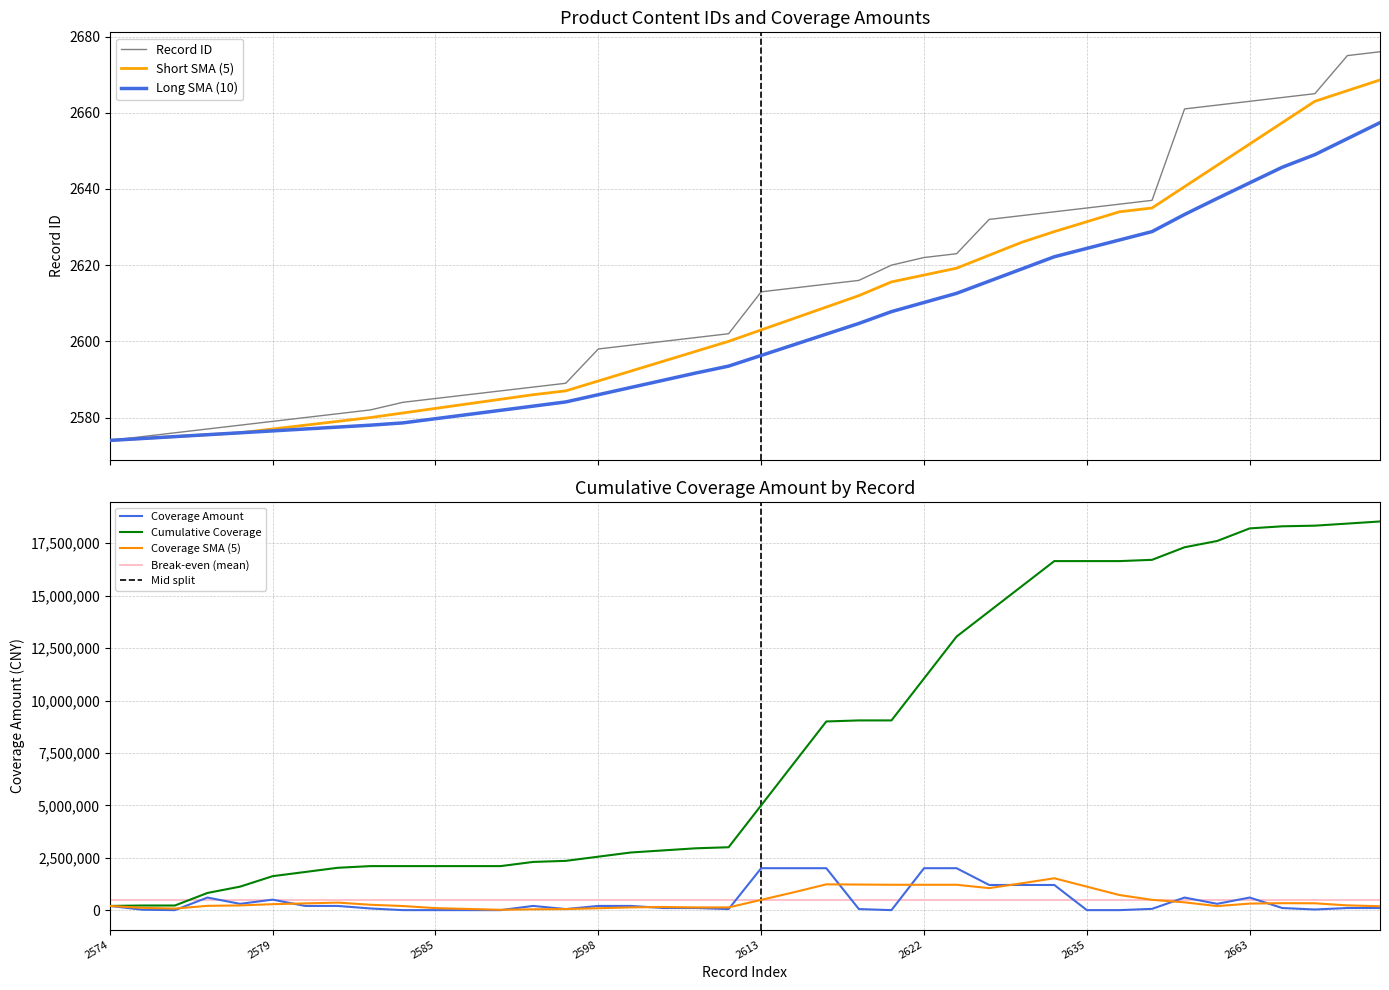

Between 2584 and 2632, which series saw the biggest shift?

Coverage Amount